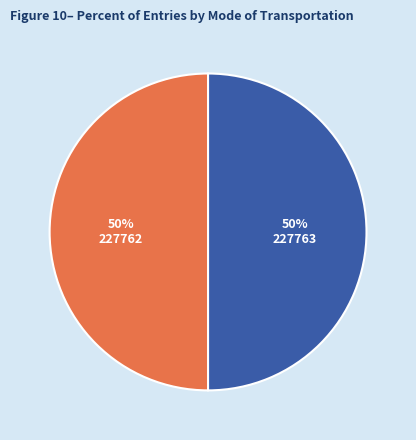

Is the sum of 227762 and 227763 greater than half?

Yes